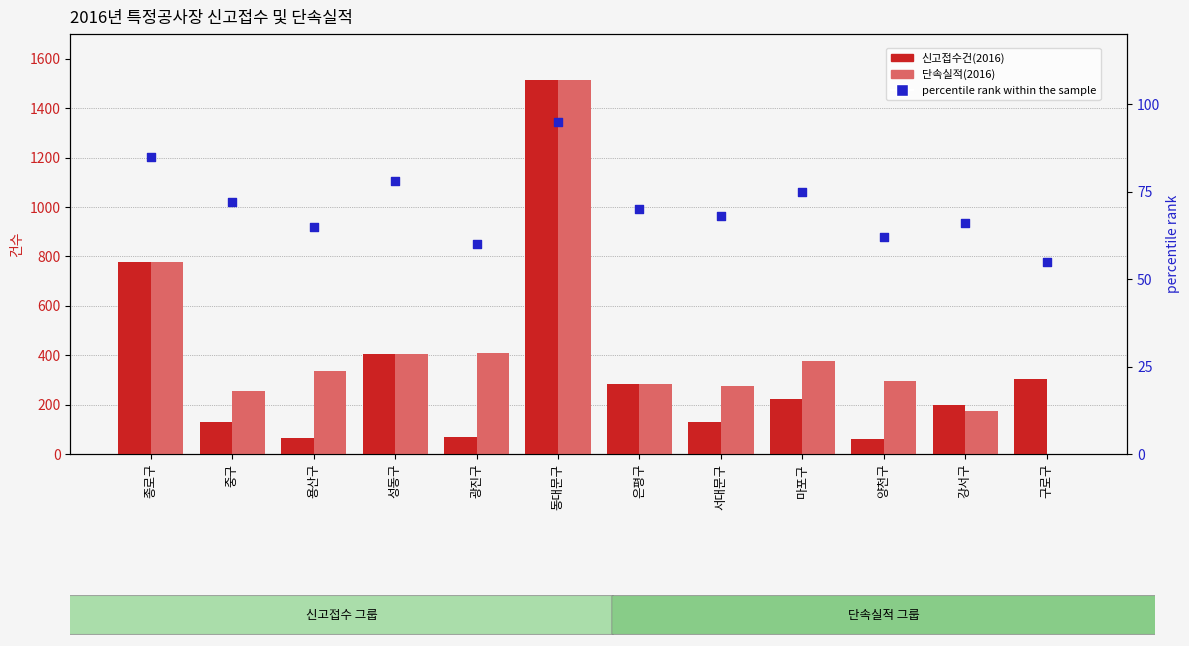

At how many categories does at least one series exceed 5?

12